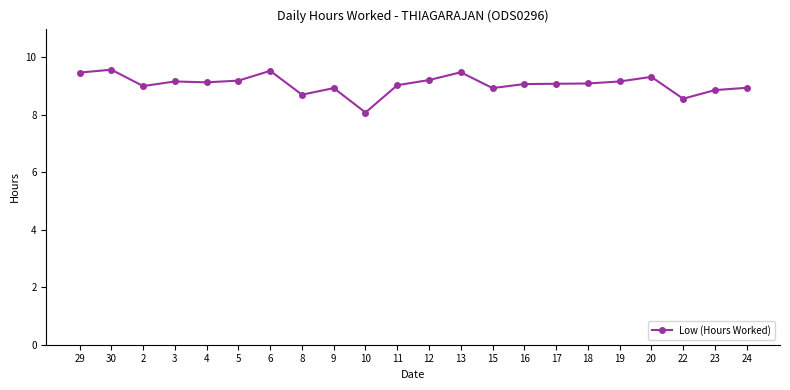

The chart shows a value of 1.8 at 16. True or false?

False